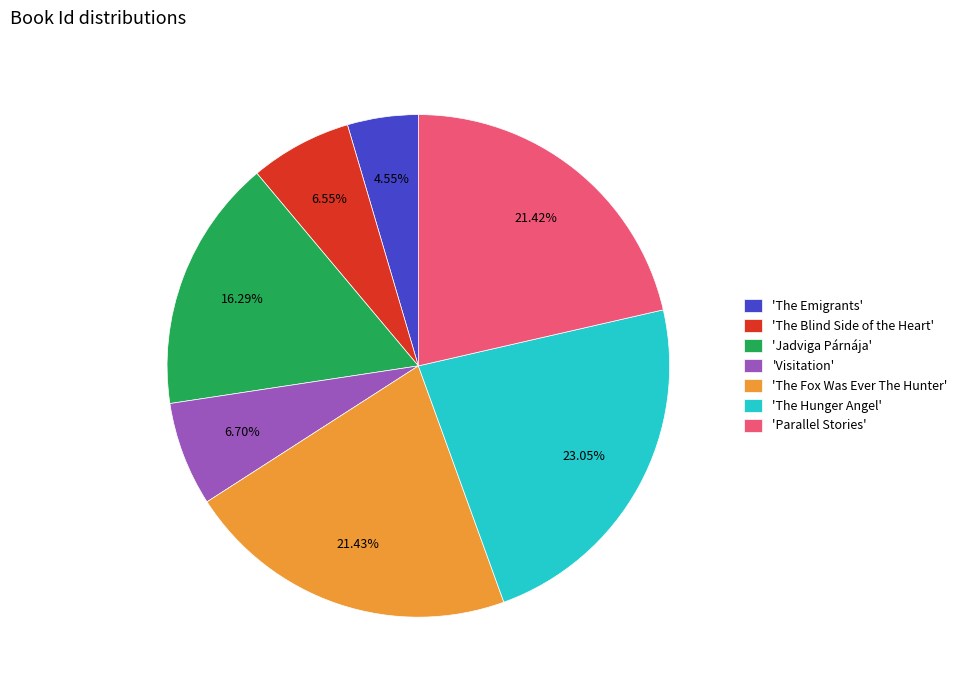

Count the number of slices in the pie.

7